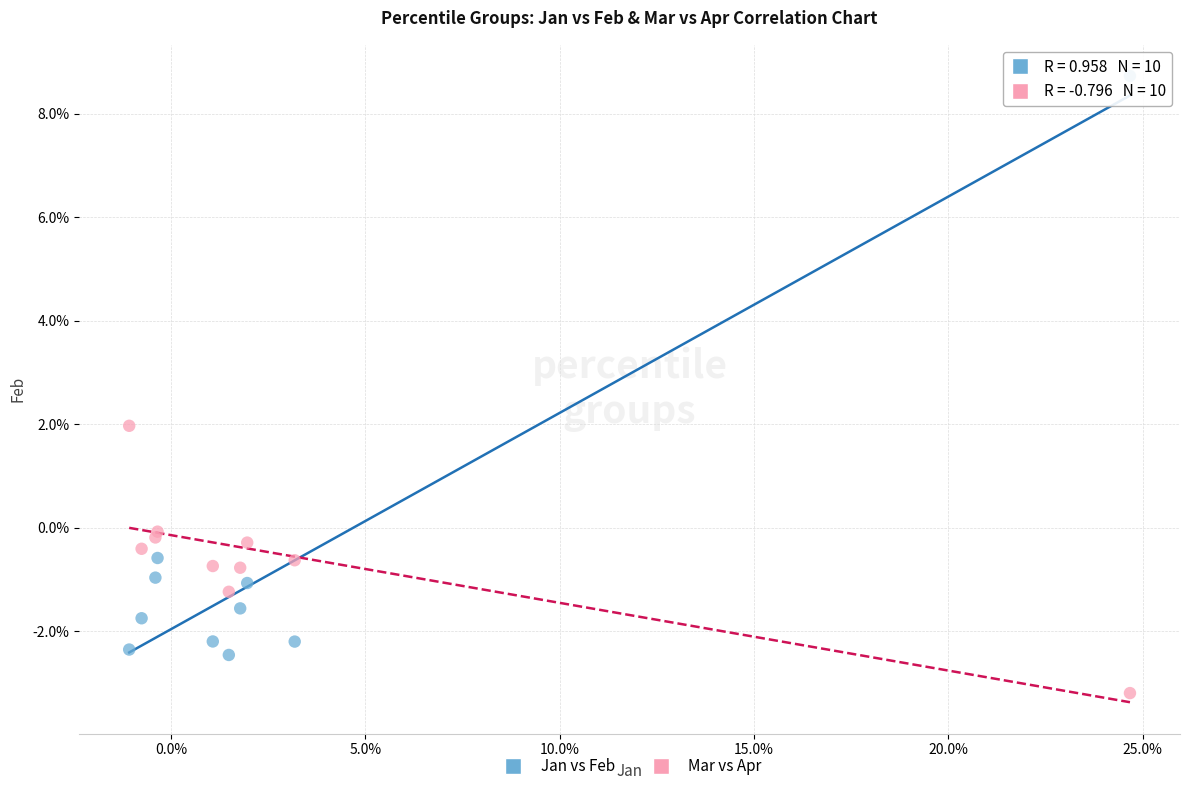

What are all the series names shown in the legend?

Jan vs Feb, Mar vs Apr